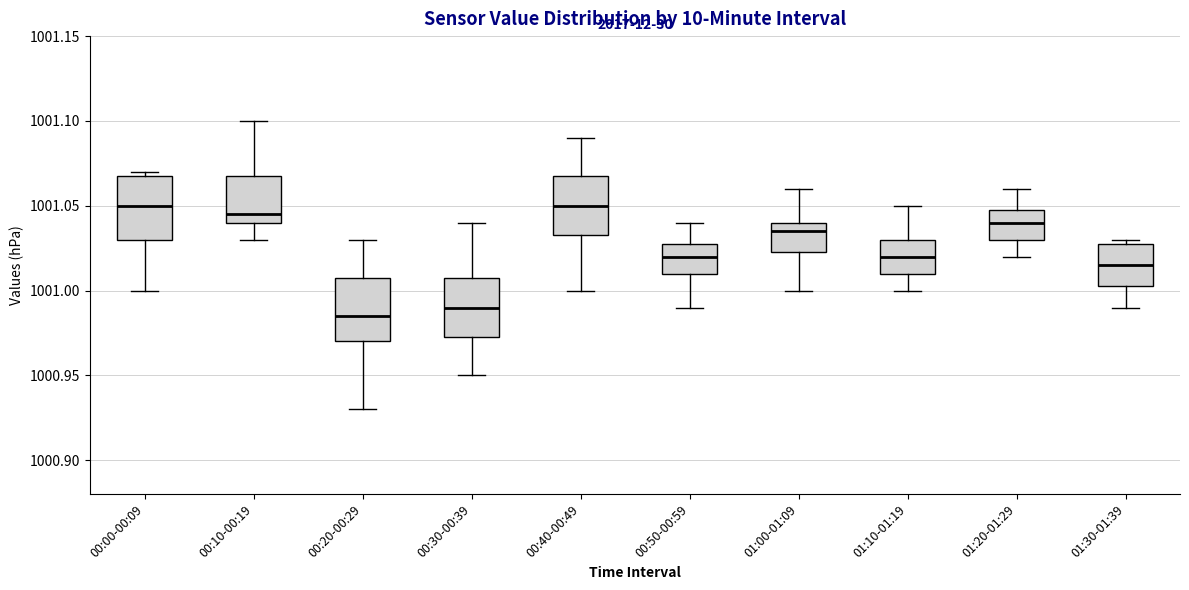

Reading left to right, transcribe this box plot: for each box, give where its median line is, the range the box spans, and where its two whiskers end, as read against the y-axis. The values are not printed on the chart, so give them approximately, as read against the axis.

00:00-00:09: median 1001.050, box 1001.030 to 1001.070, whiskers 1001.000 to 1001.070 (just above the box's upper edge)
00:10-00:19: median 1001.045, box 1001.040 to 1001.070, whiskers 1001.030 to 1001.100
00:20-00:29: median 1000.985, box 1000.970 to 1001.010, whiskers 1000.930 to 1001.030
00:30-00:39: median 1000.990, box 1000.975 to 1001.010, whiskers 1000.950 to 1001.040
00:40-00:49: median 1001.050, box 1001.035 to 1001.070, whiskers 1001.000 to 1001.090
00:50-00:59: median 1001.020, box 1001.010 to 1001.030, whiskers 1000.990 to 1001.040
01:00-01:09: median 1001.035, box 1001.025 to 1001.040, whiskers 1001.000 to 1001.060
01:10-01:19: median 1001.020, box 1001.010 to 1001.030, whiskers 1001.000 to 1001.050
01:20-01:29: median 1001.040, box 1001.030 to 1001.050, whiskers 1001.020 to 1001.060
01:30-01:39: median 1001.015, box 1001.005 to 1001.030, whiskers 1000.990 to 1001.030 (just above the box's upper edge)